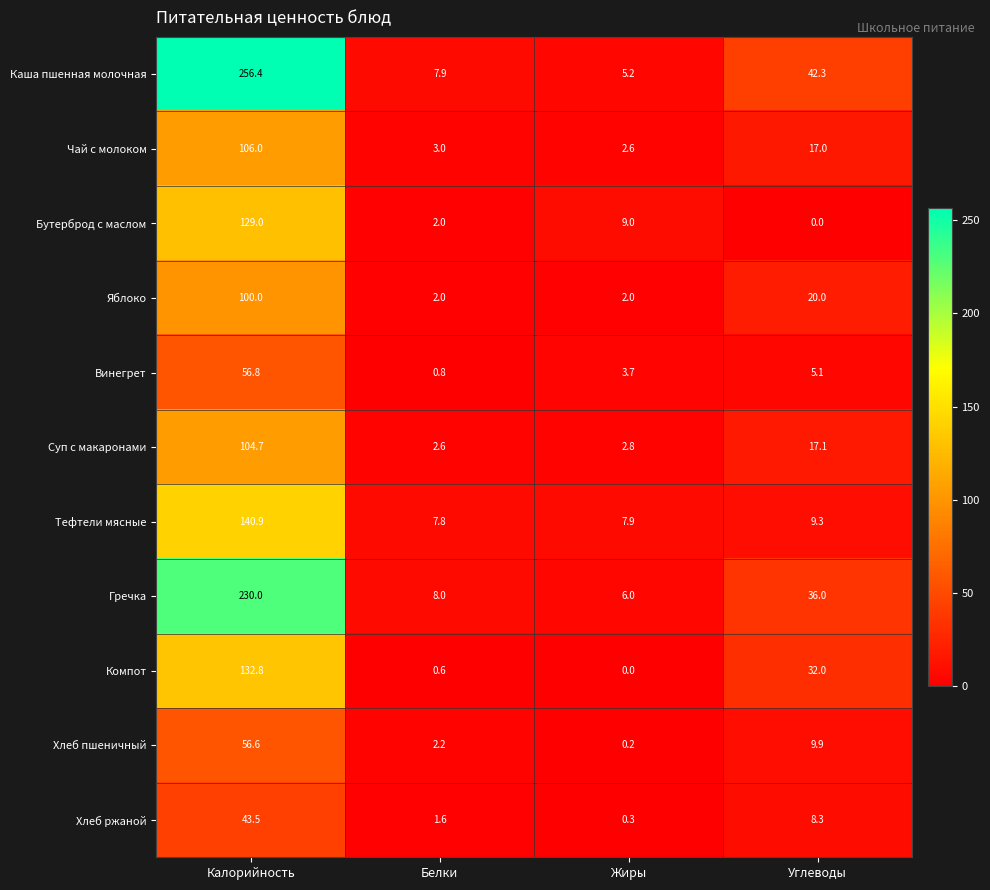

At how many categories does at least one series exceed 77?

1